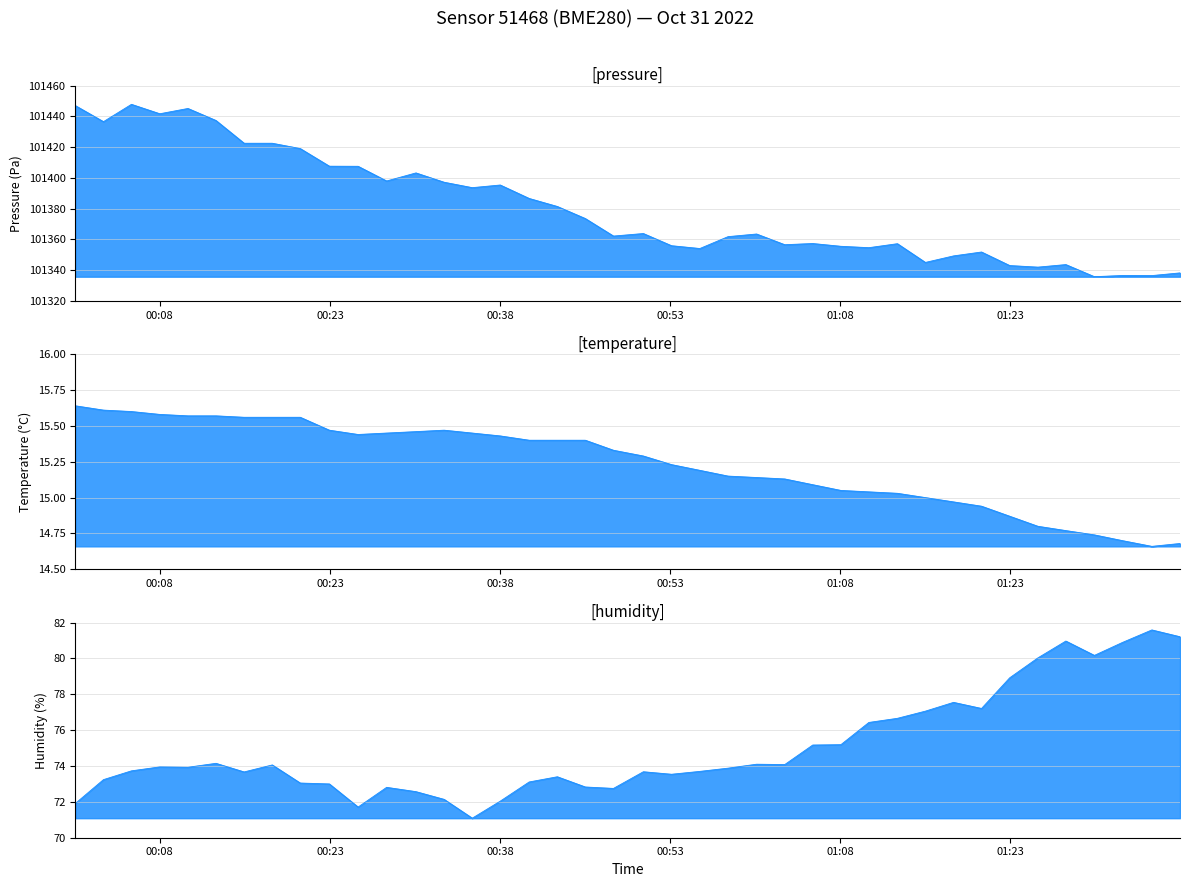

What are all the series names shown in the legend?

pressure, temperature, humidity